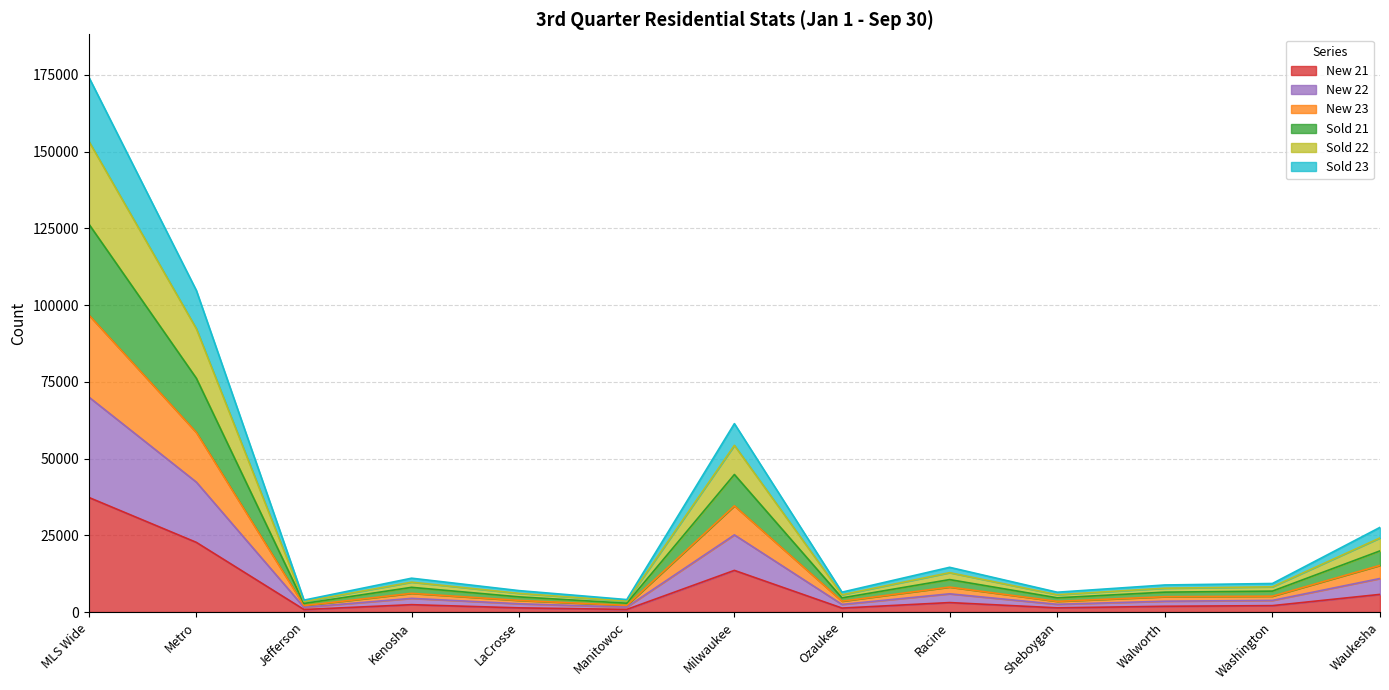

At which category is the sum across all series the highest?

MLS Wide